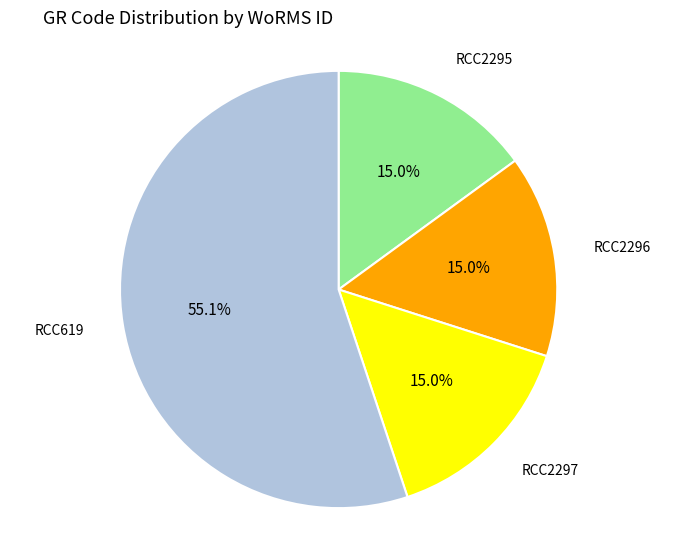

To the nearest percent, what percentage of the pie is RCC2296?

15%